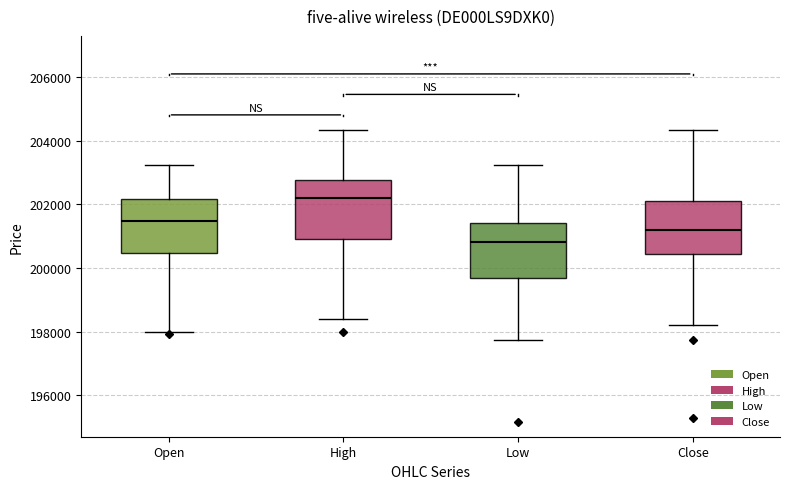

Which box's median line is the lowest?

Low